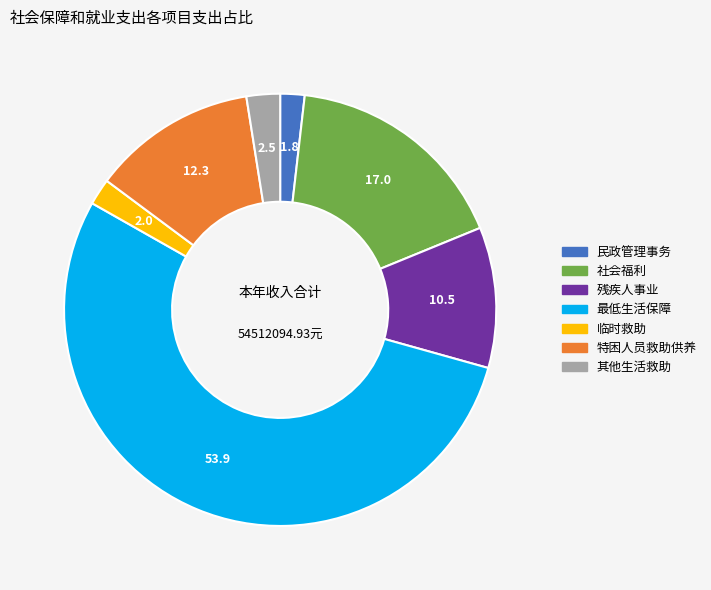

Is there a majority slice in this chart?

Yes